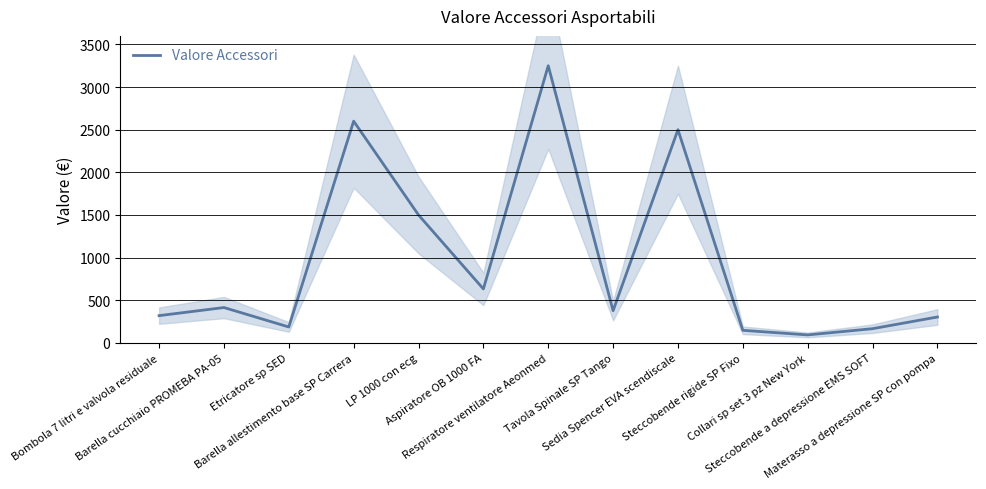

How many interior local valleys (lower than both neighbors) does the data have?

4